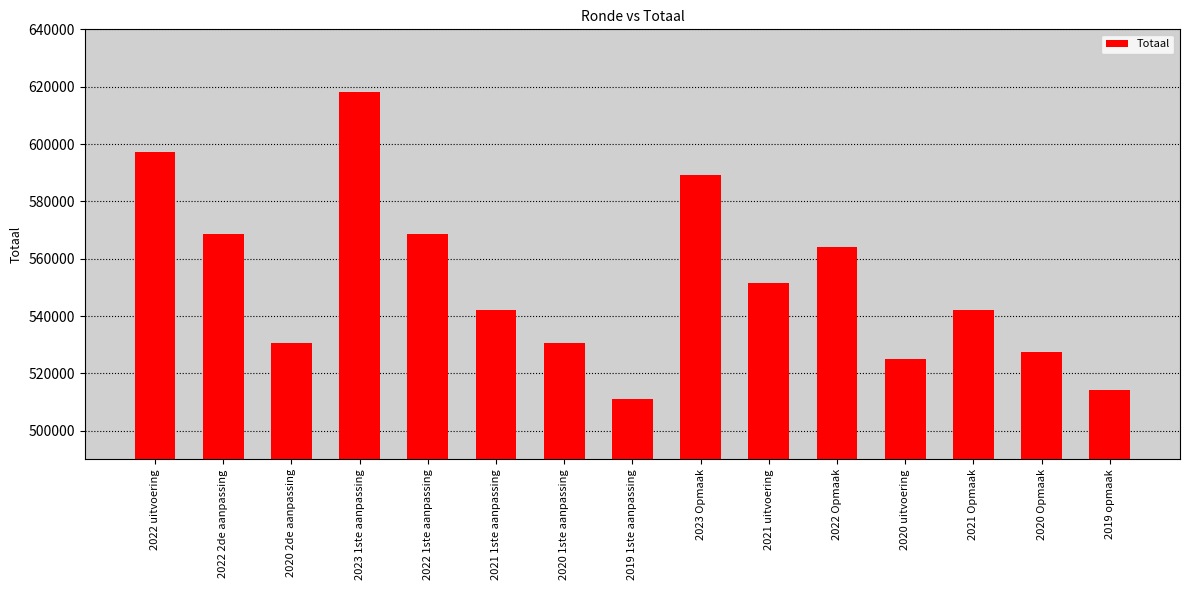

Between 2019 1ste aanpassing and 2021 uitvoering, which is larger?

2021 uitvoering